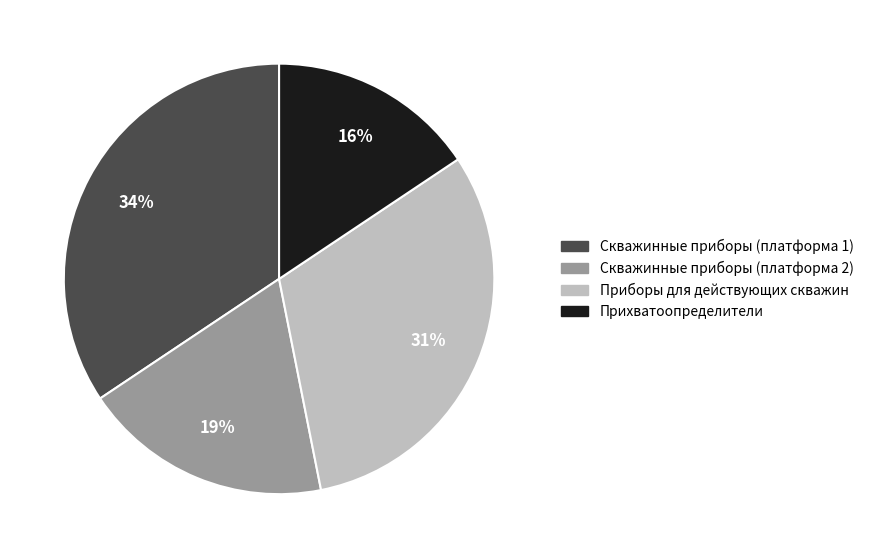

To the nearest percent, what portion does Приборы для действующих скважин represent?

31%